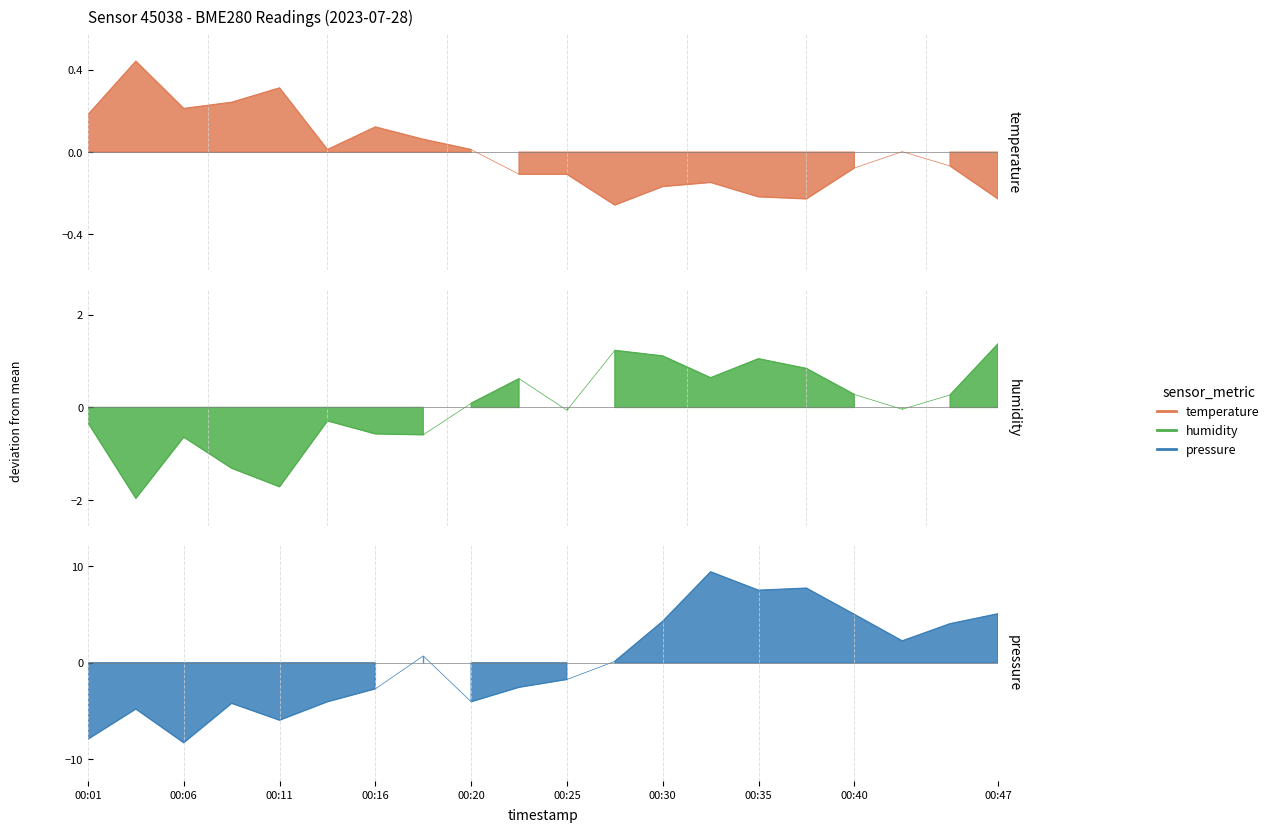

Between which two adjacent categories do humidity and temperature first intersect?

7 and 8